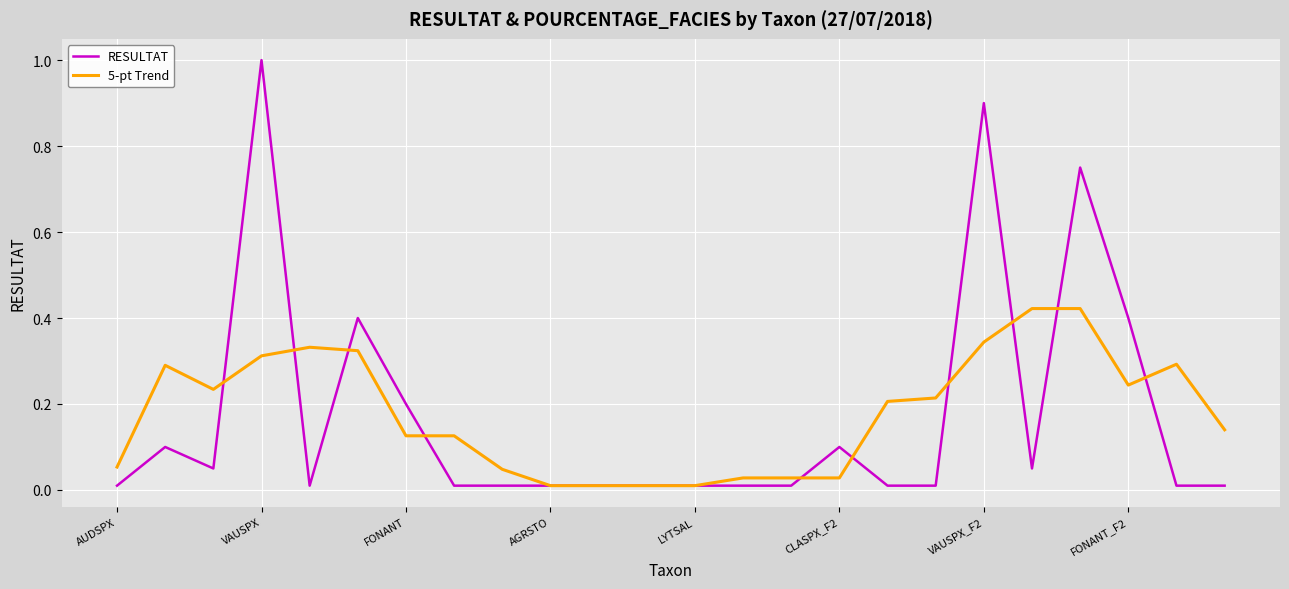

Which series has the widest spread of values?

RESULTAT